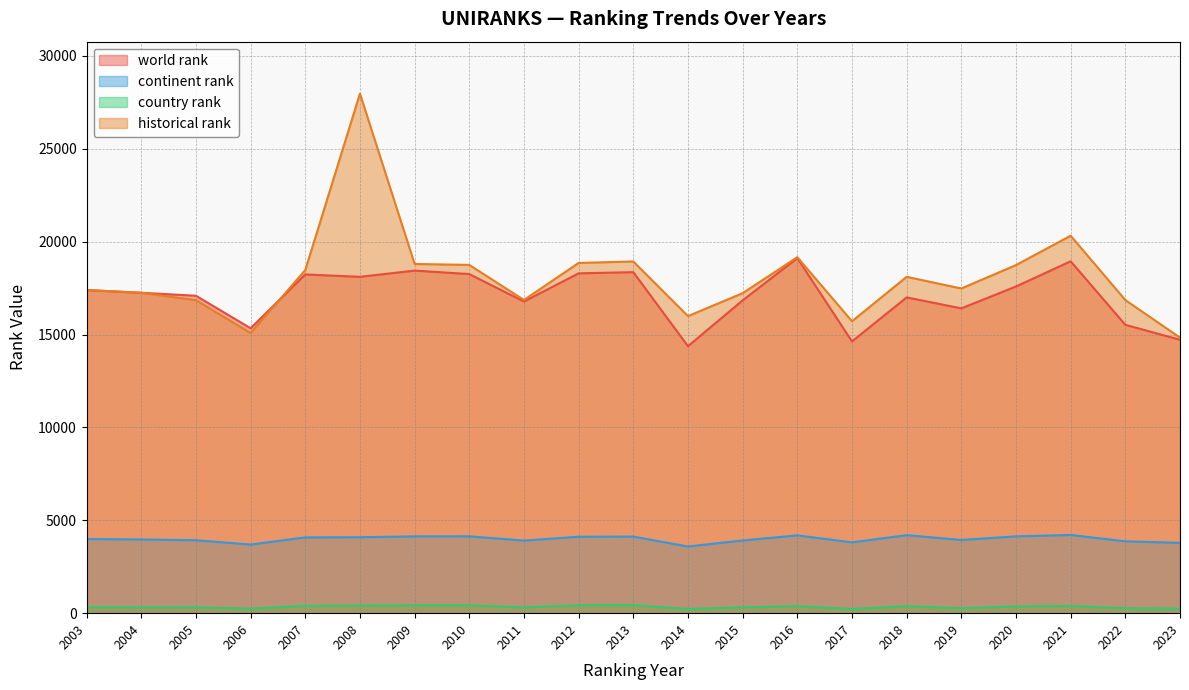

How many data points in historical rank are less than 17482?

10